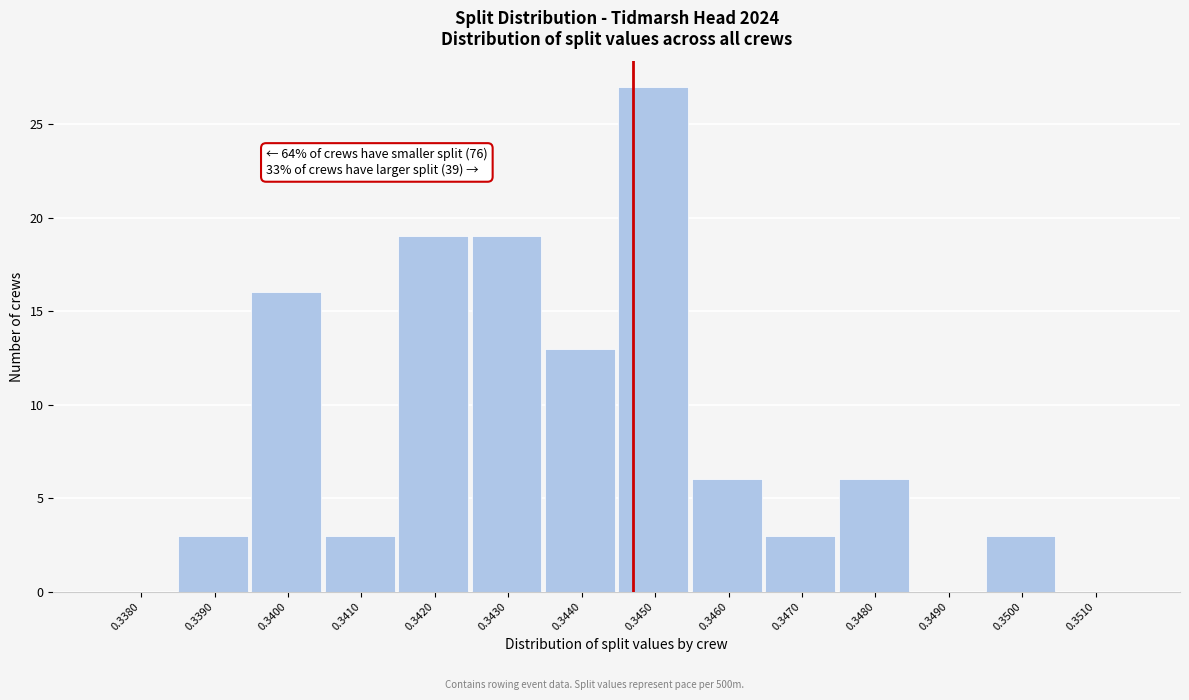

Reading left to right, what are all the values shown in this chart?

0.3380=0	0.3390=3	0.3400=16	0.3410=3	0.3420=19	0.3430=19	0.3440=13	0.3450=27	0.3460=6	0.3470=3	0.3480=6	0.3490=0	0.3500=3	0.3510=0